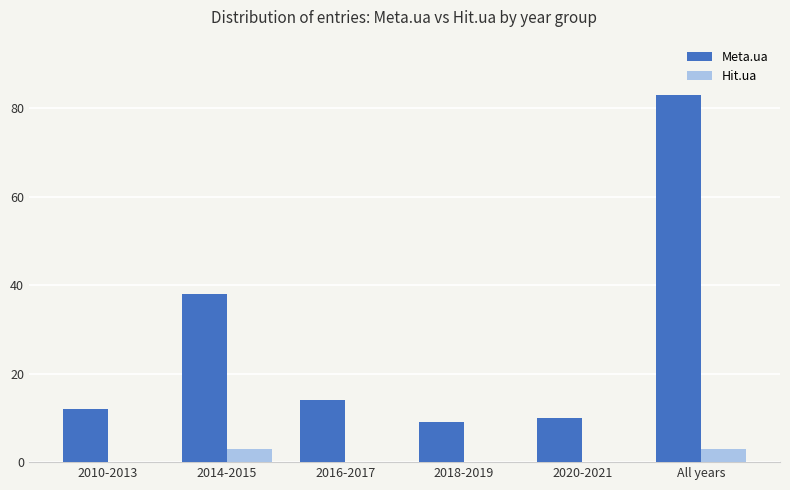

Reading left to right, transcribe all the data shown in this chart.

Meta.ua: 2010-2013=12	2014-2015=38	2016-2017=14	2018-2019=9	2020-2021=10	All years=83
Hit.ua: 2010-2013=0	2014-2015=3	2016-2017=0	2018-2019=0	2020-2021=0	All years=3